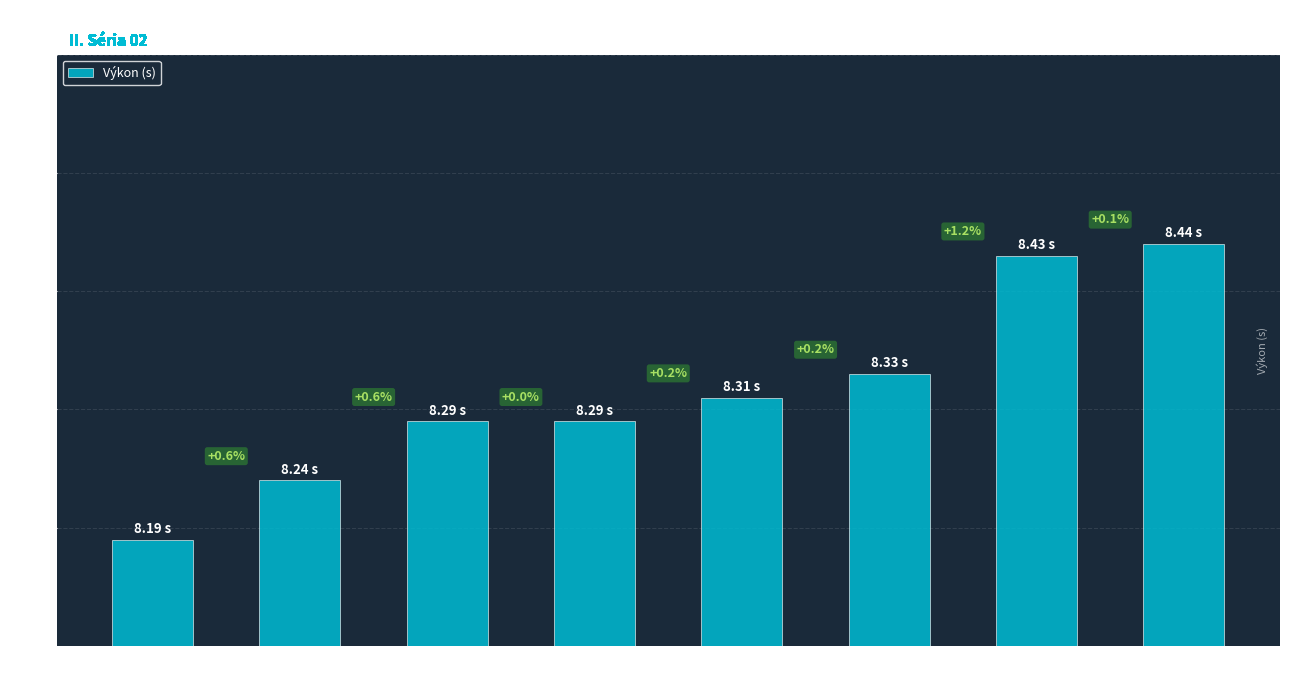

What is the minimum value shown in the chart?

8.2